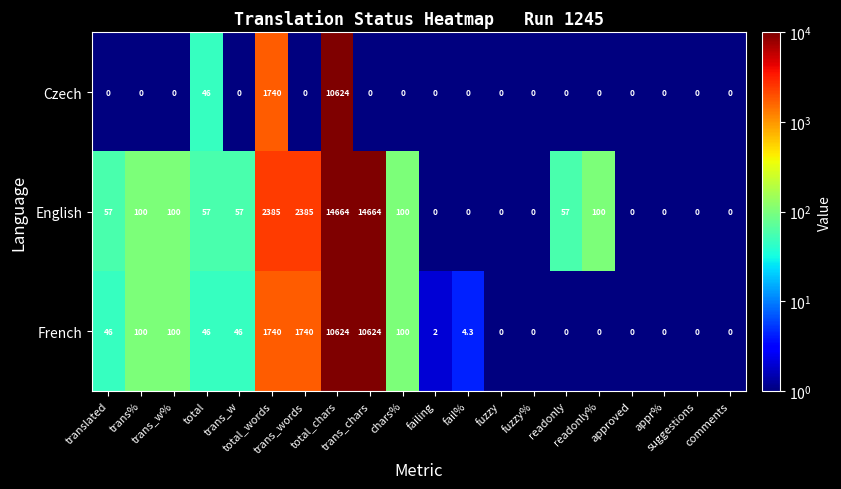

At how many categories does at least one series exceed 3383?

2